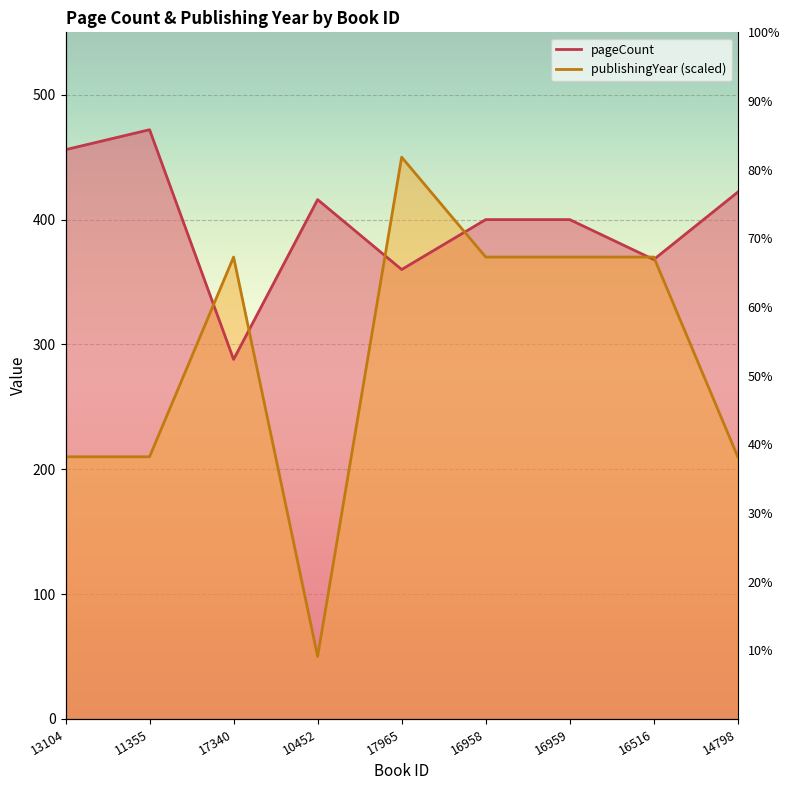

What is the minimum value shown in the chart?

50